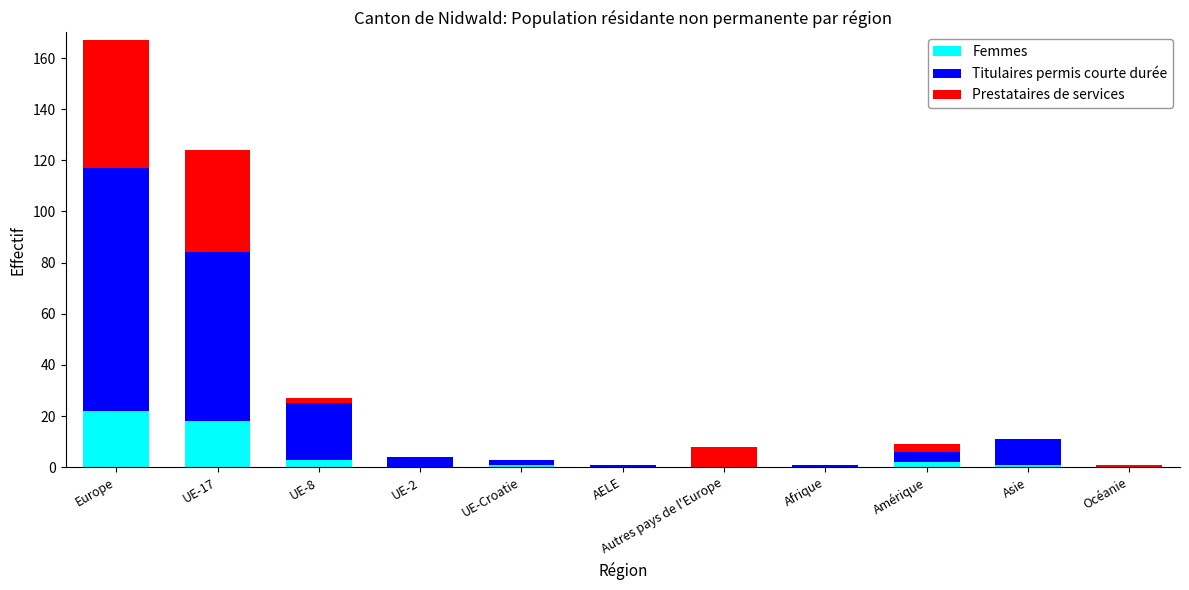

The Femmes series shows 10 at UE-17. True or false?

False